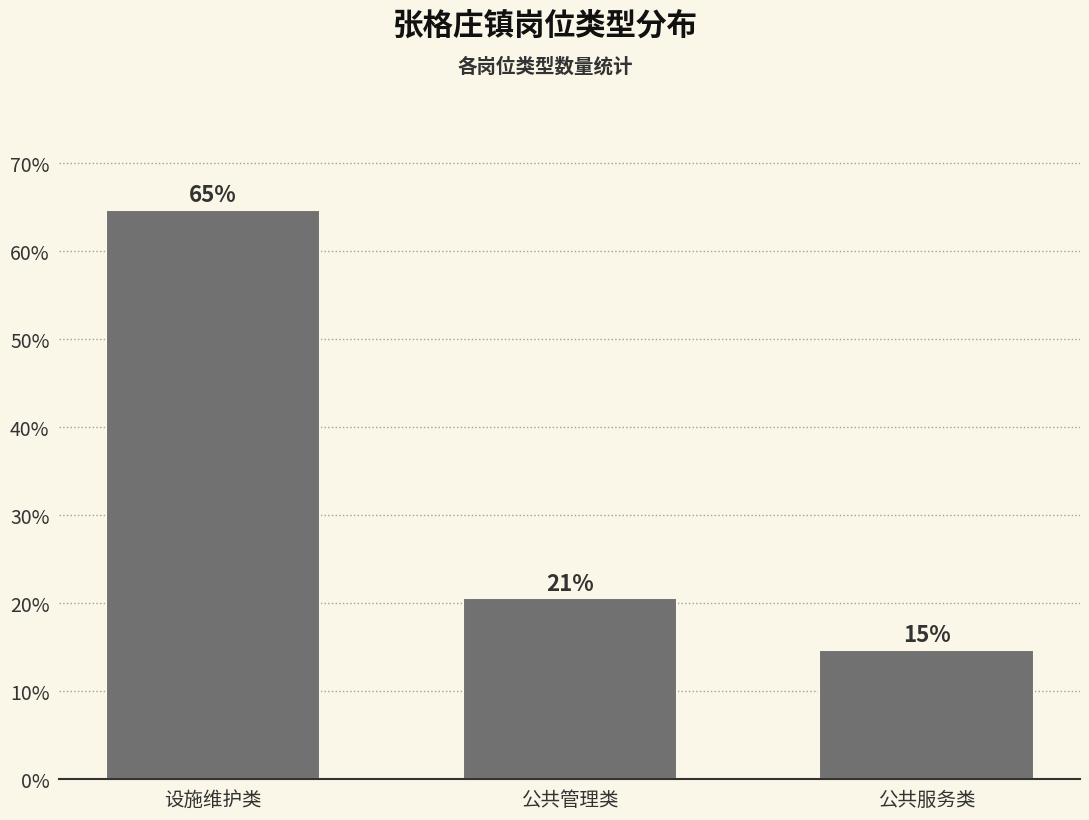

How many bars are there in total?

3